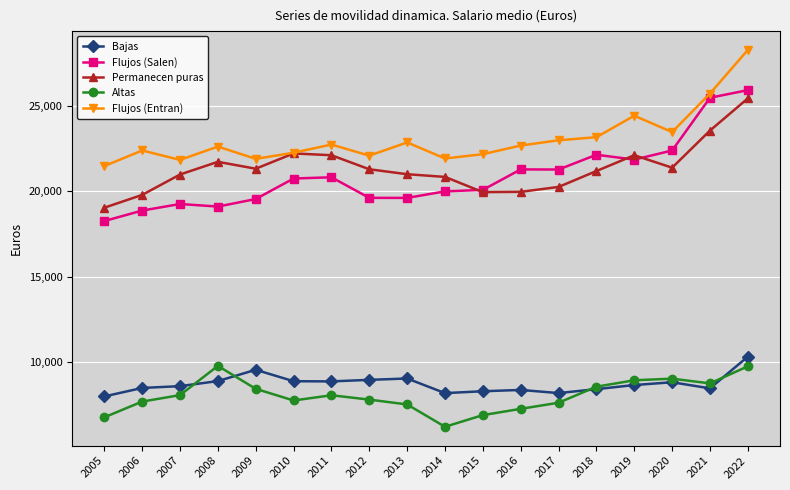

True or false: Flujos (Entran) and Bajas cross at least once.

False